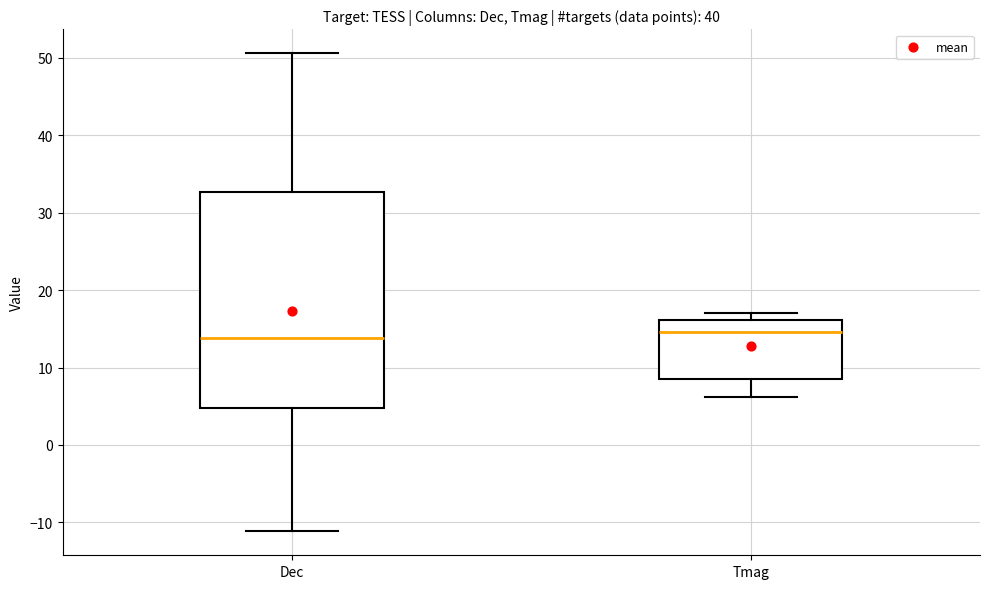

Reading left to right, read every box against the y-axis: the position of its median line, the range the box covers, and the ends of its whiskers. The values are not printed on the chart, so give them approximately, as read against the axis.

Dec: median 14, box 5 to 33, whiskers -11 to 51
Tmag: median 15, box 9 to 16, whiskers 6 to 17